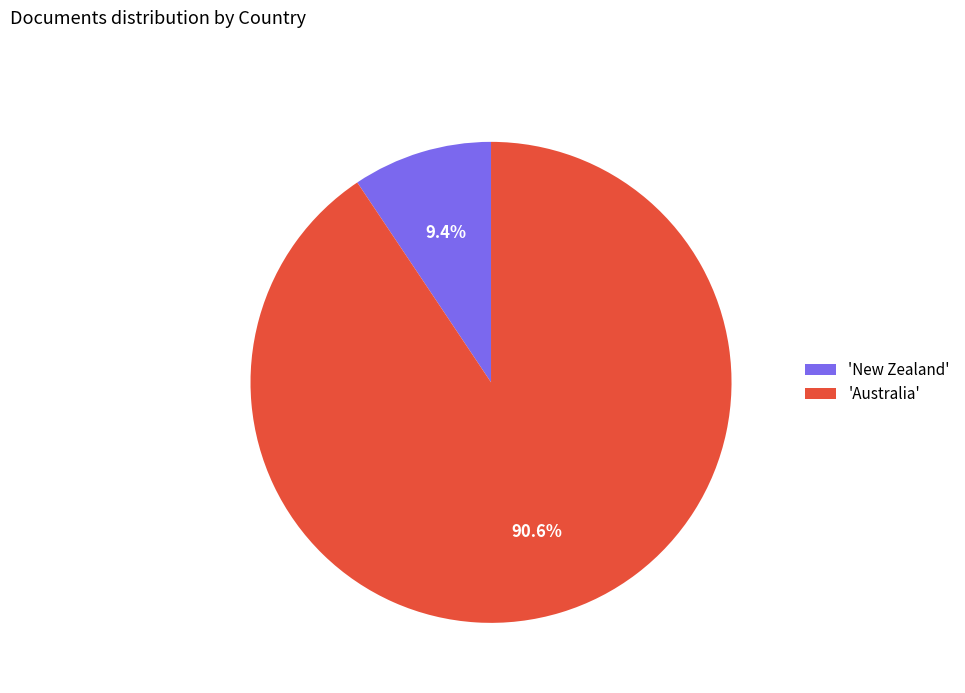

How many segments does this pie chart have?

2